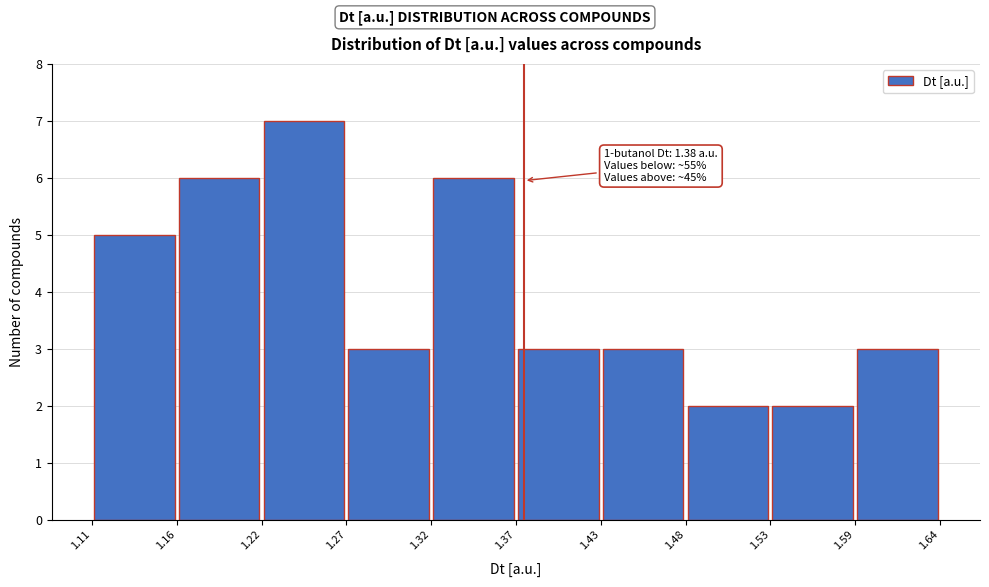

Over which range of the x-axis is the bar tallest?

1.22 to 1.27